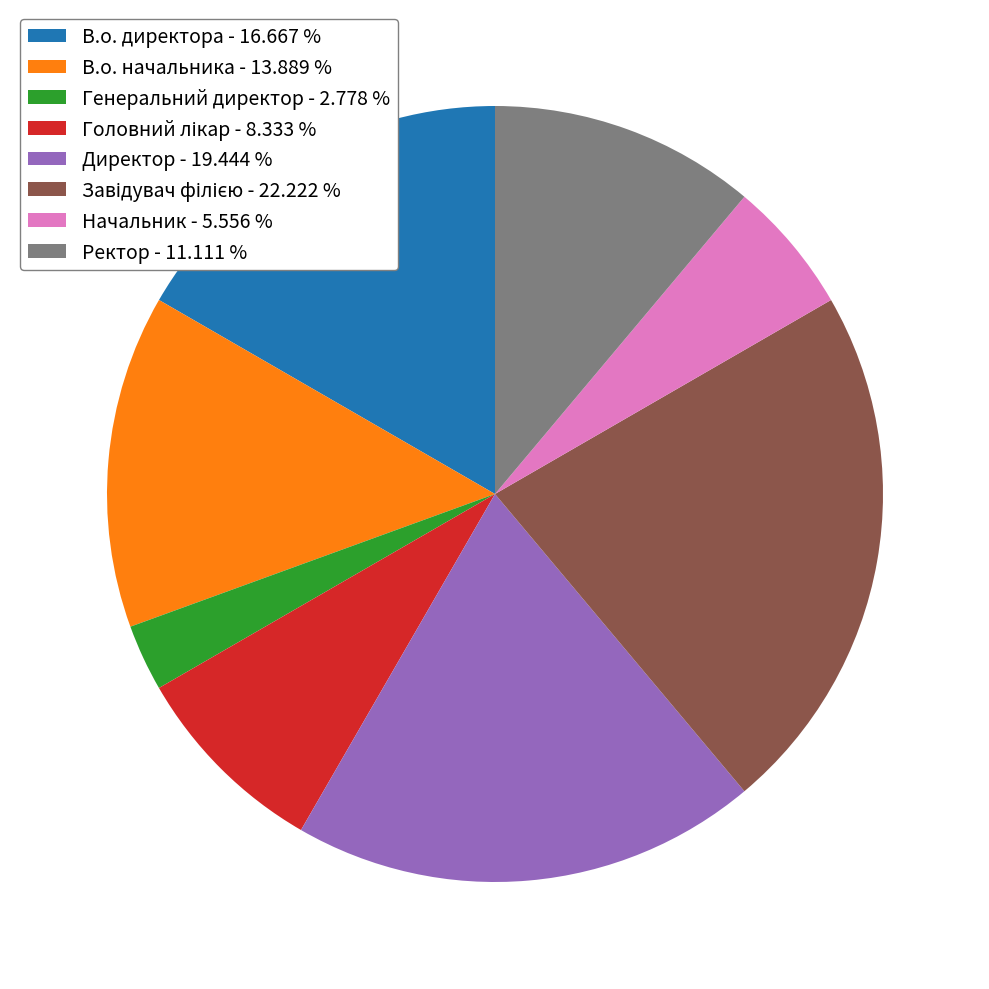

Is it true that В.о. директора is 9% of the pie?

False